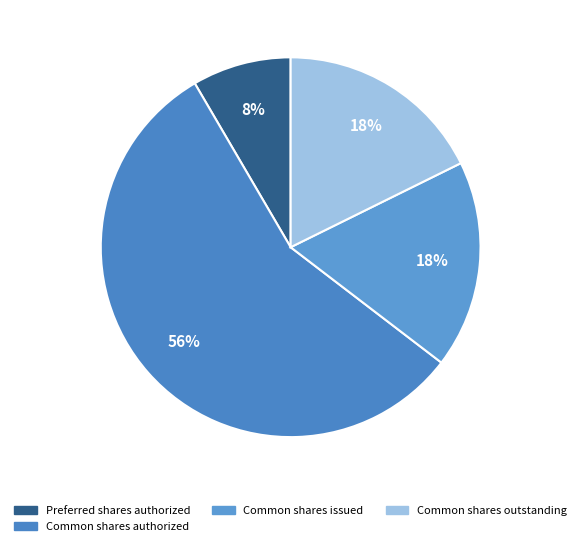

How many segments does this pie chart have?

4